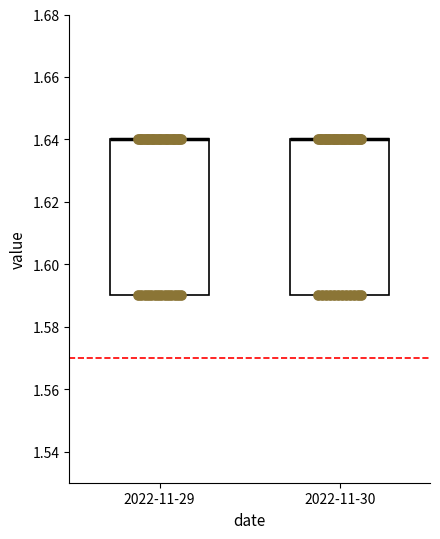

Where is the upper edge of the box for 2022-11-30 on the y-axis? The values are not printed on the chart, so give them approximately, as read against the axis.

1.64